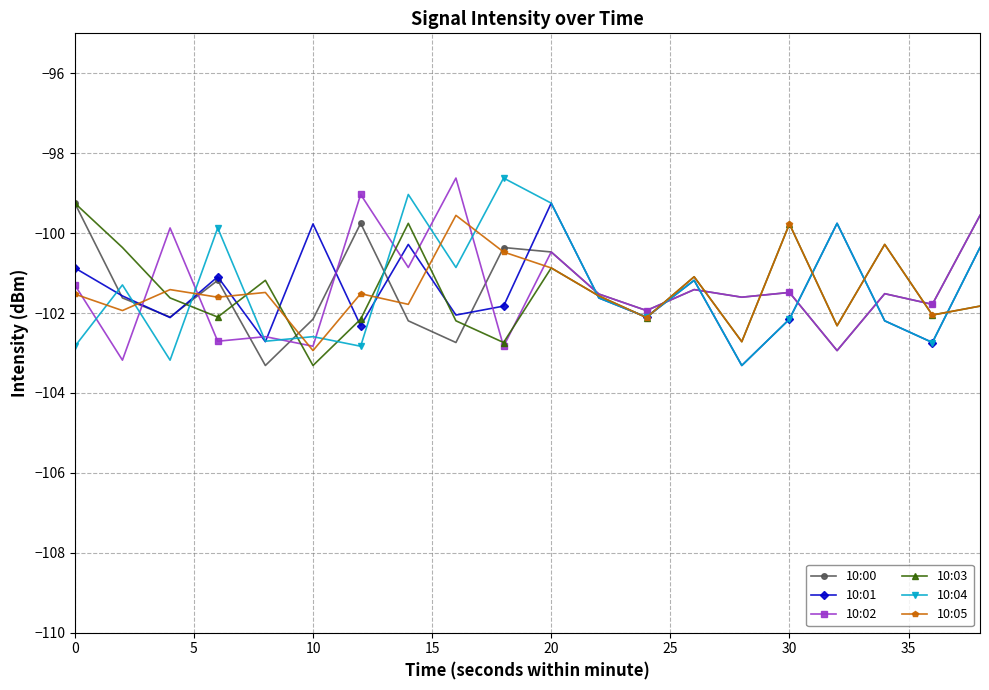

What is the minimum value for 10:01?

-103.3